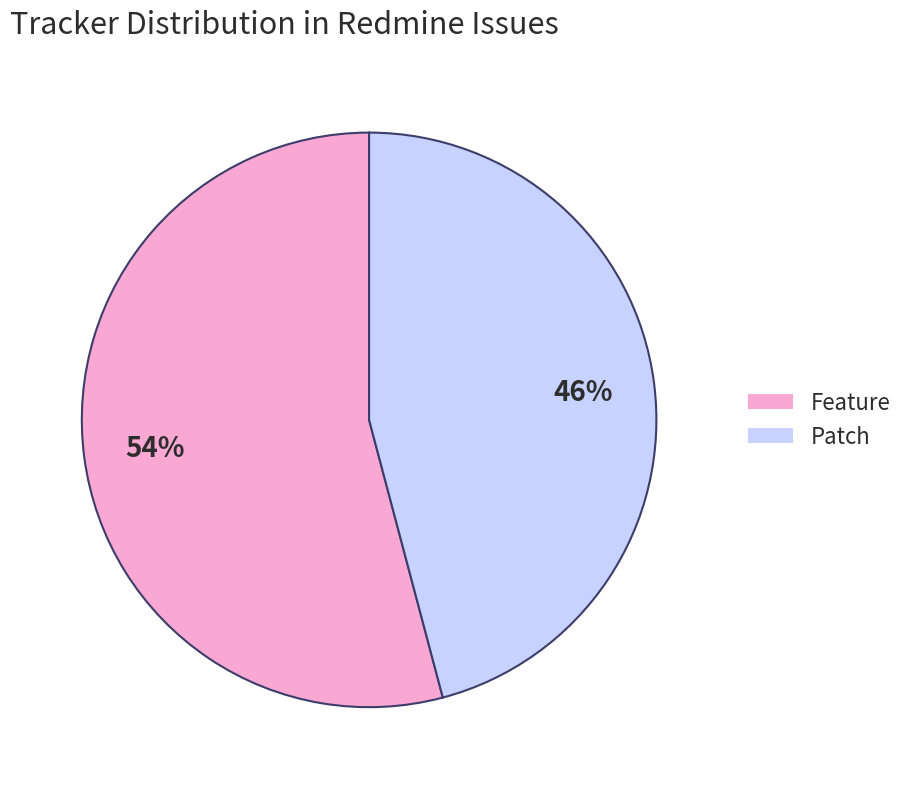

How many slices are in this pie chart?

2